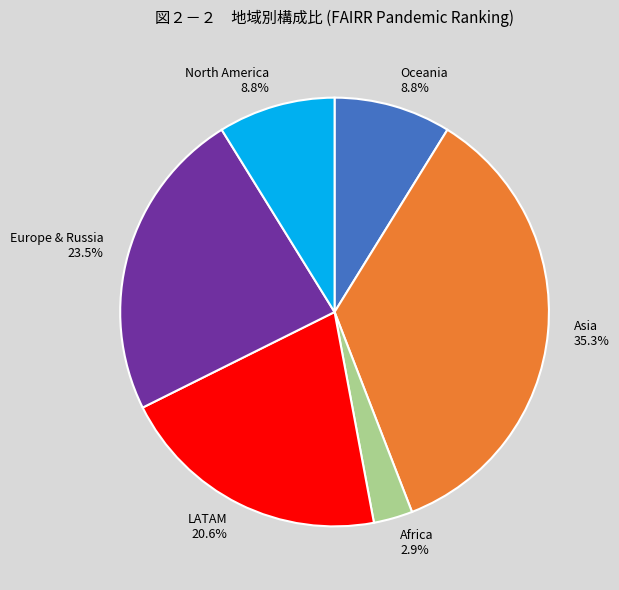

How many slices are in this pie chart?

6